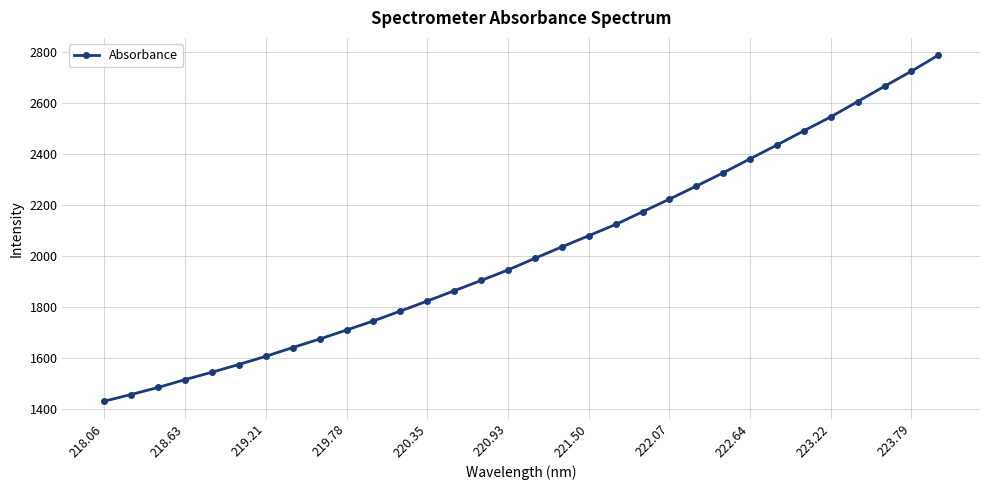

Reading right to left, list all the values displayed in this chart.

2789.1	2726.2	2666.9	2606.9	2546.7	2492.1	2436.4	2382.0	2327.1	2274.8	2223.7	2173.8	2123.9	2079.9	2036.0	1991.2	1945.4	1903.9	1863.6	1823.3	1783.7	1745.1	1709.2	1673.9	1640.4	1606.1	1573.9	1543.4	1514.5	1483.6	1456.0	1429.7